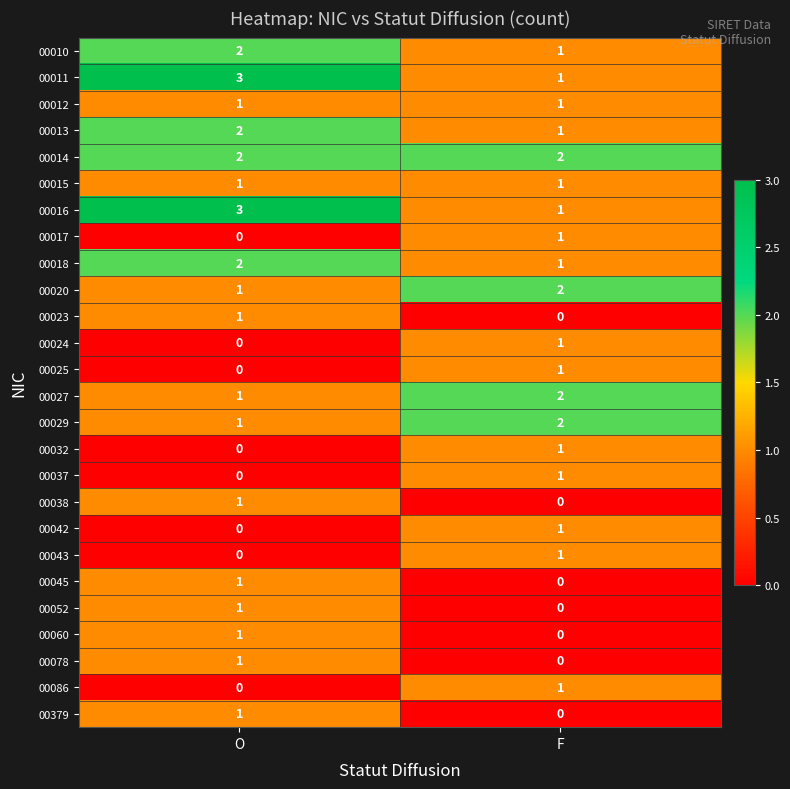

Where is 00023 nearest to the value 0?

F